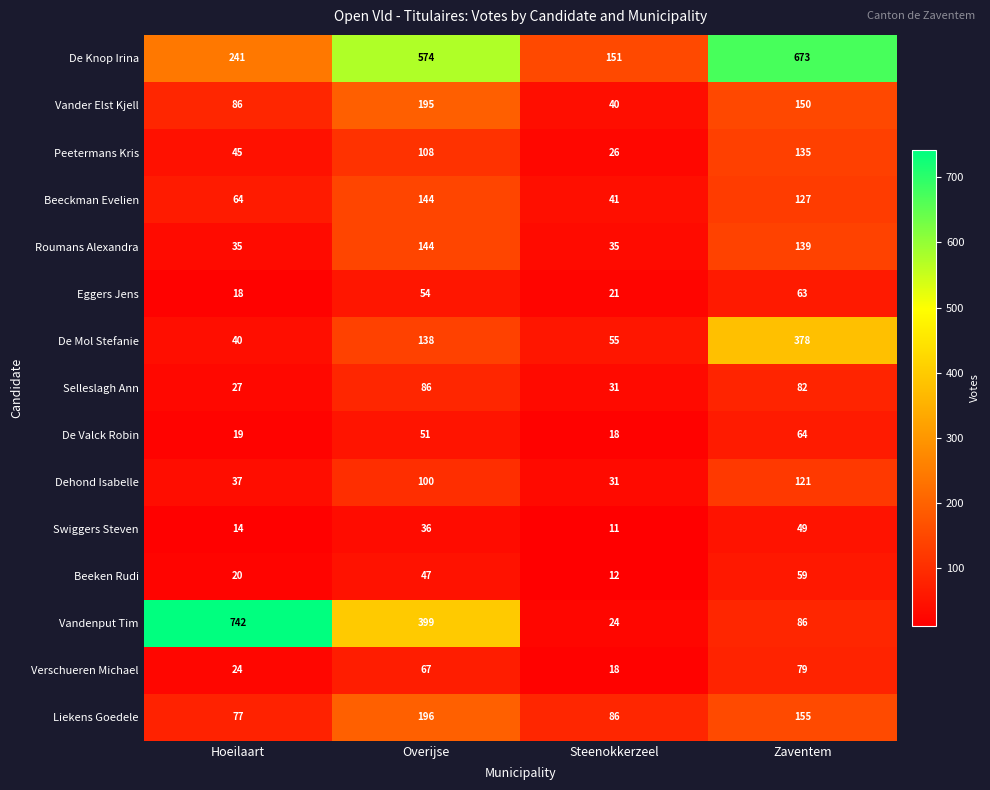

What is the difference between the highest and lowest values at Overijse?

538